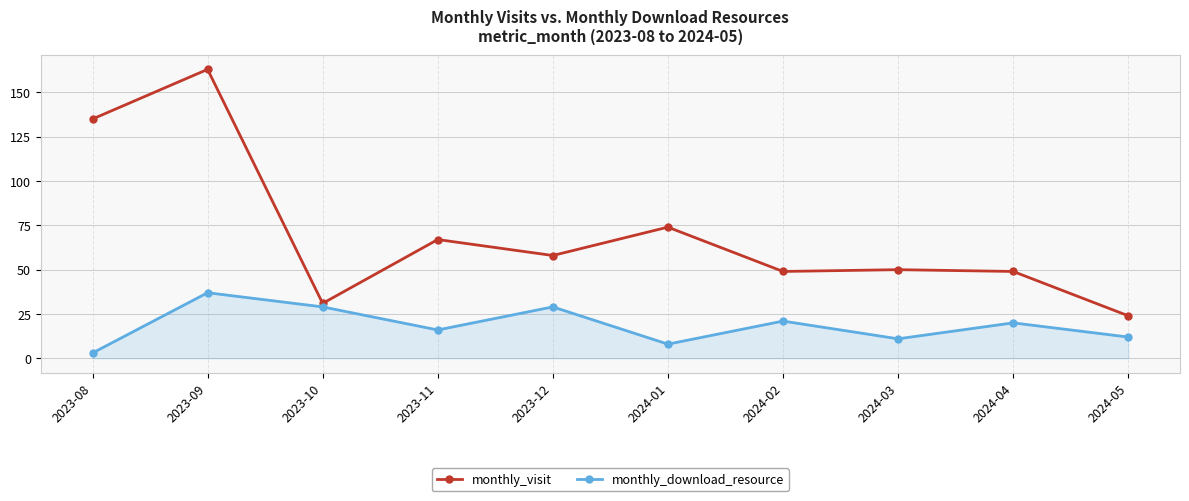

Which series has the widest spread of values?

monthly_visit